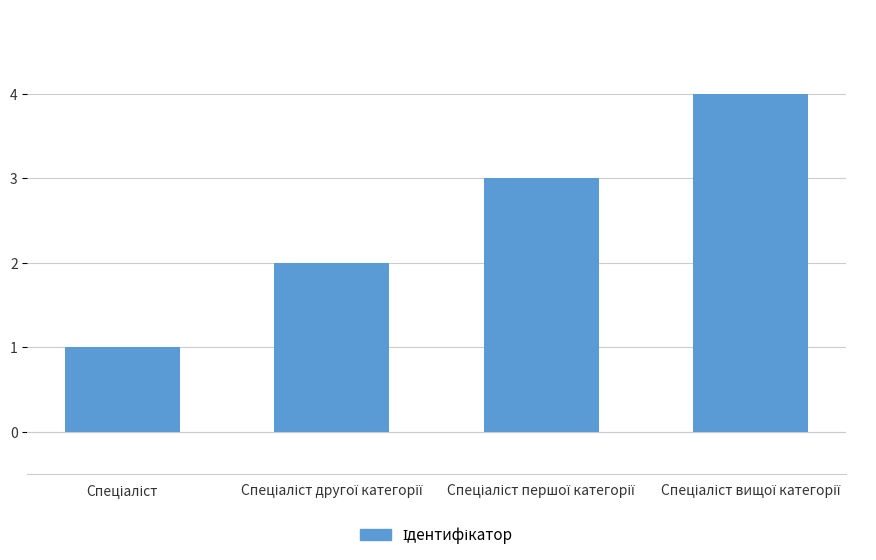

How many data points are less than 3?

2